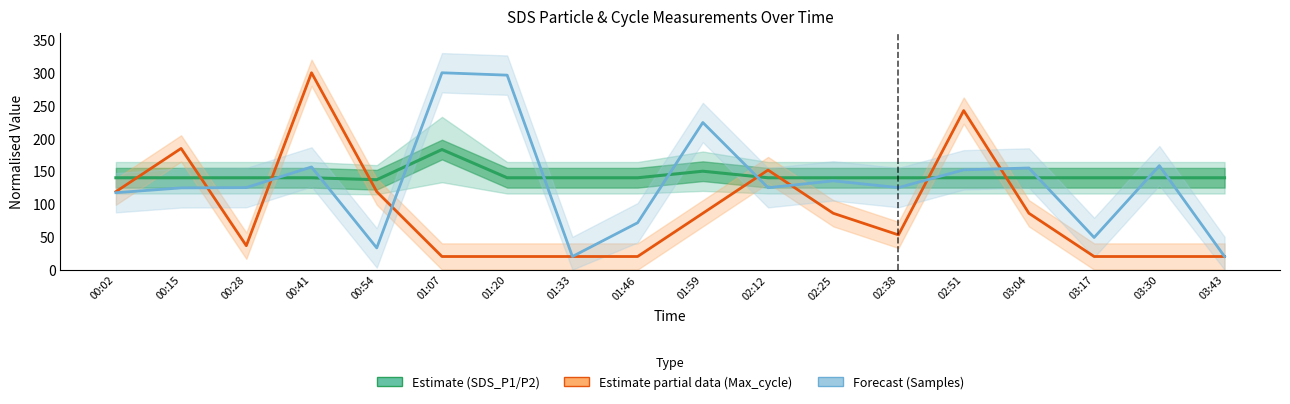

What is the value of the Estimate partial data (Max_cycle) point at the 7th from the left?

20.0